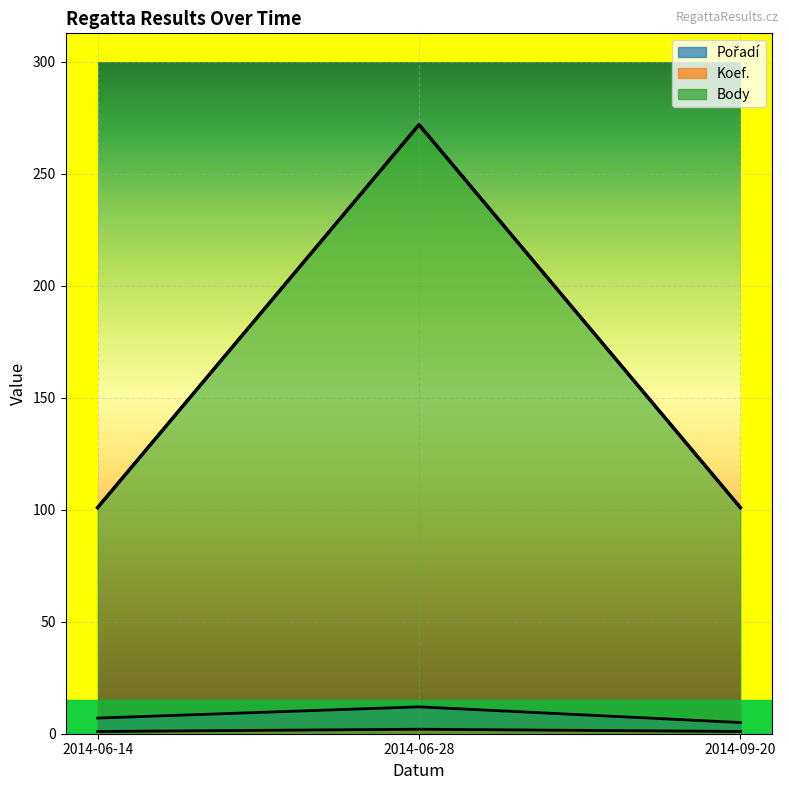

Is it true that Body equals 154 at 2014-06-14?

False